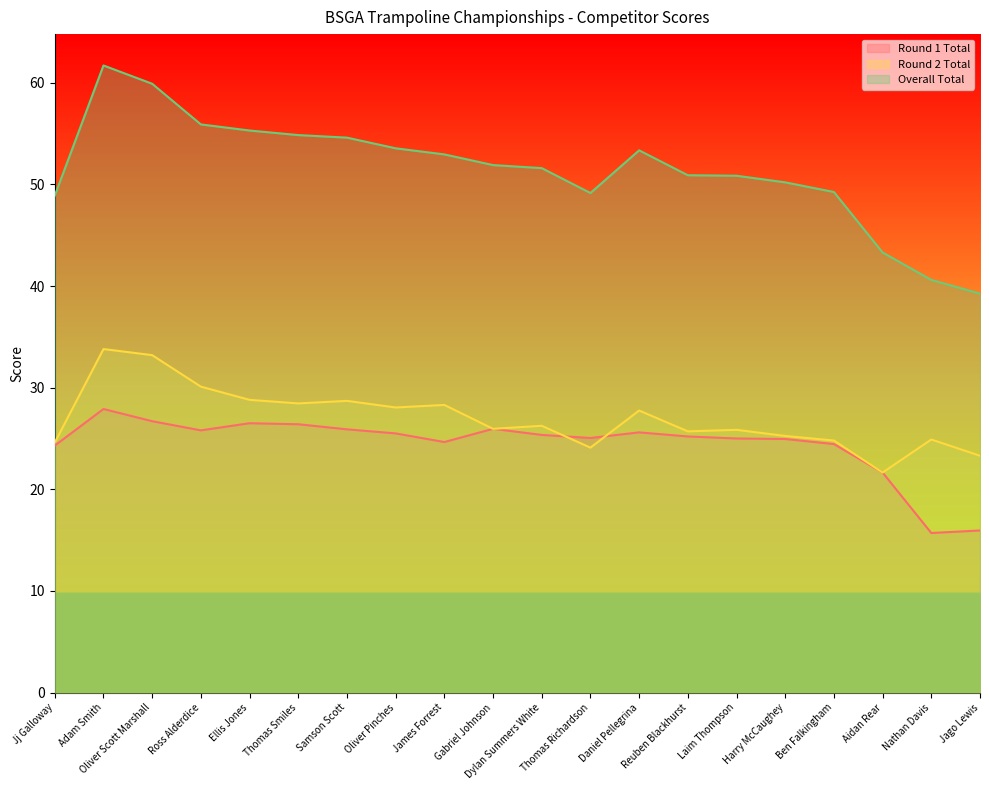

What is the label of the 4th point from the left?

Ross Alderdice